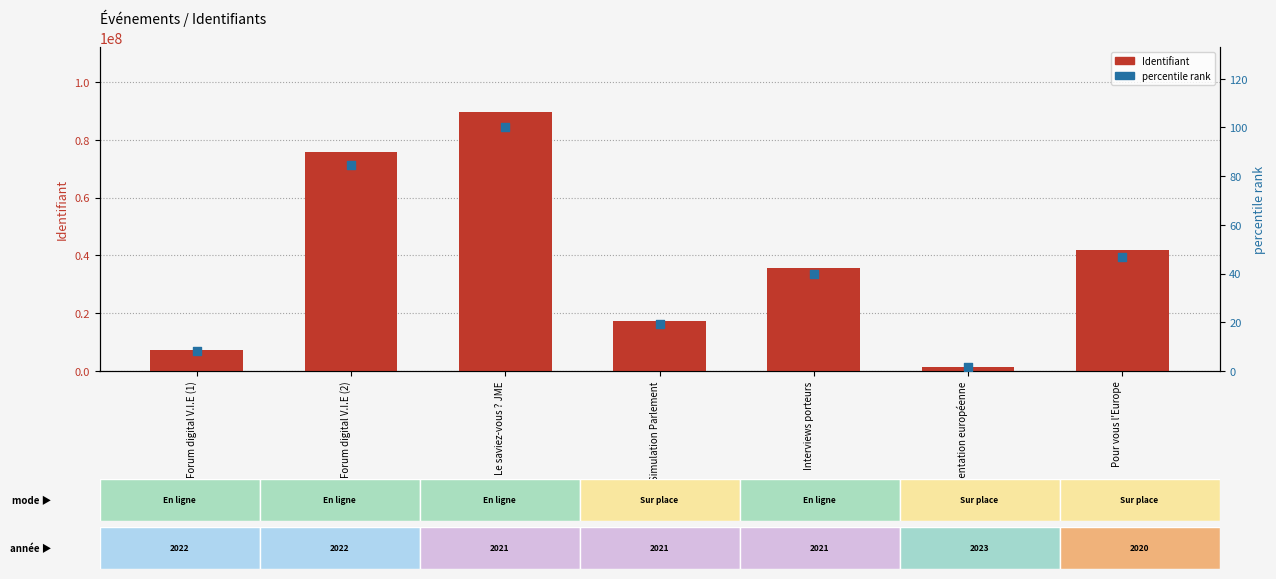

At which category is the sum across all series the highest?

Le saviez-vous ? JME